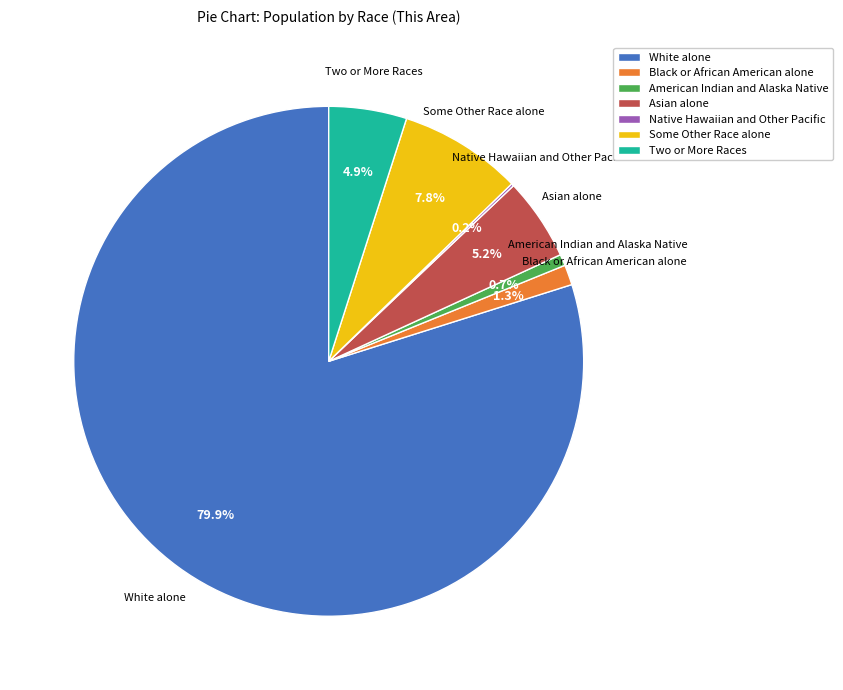

Is there any slice that represents more than half of the pie?

Yes